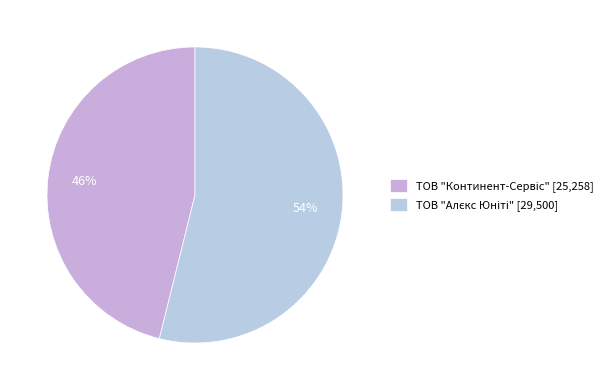

Does ТОВ "Континент-Сервіс" account for over 50% of the chart?

No